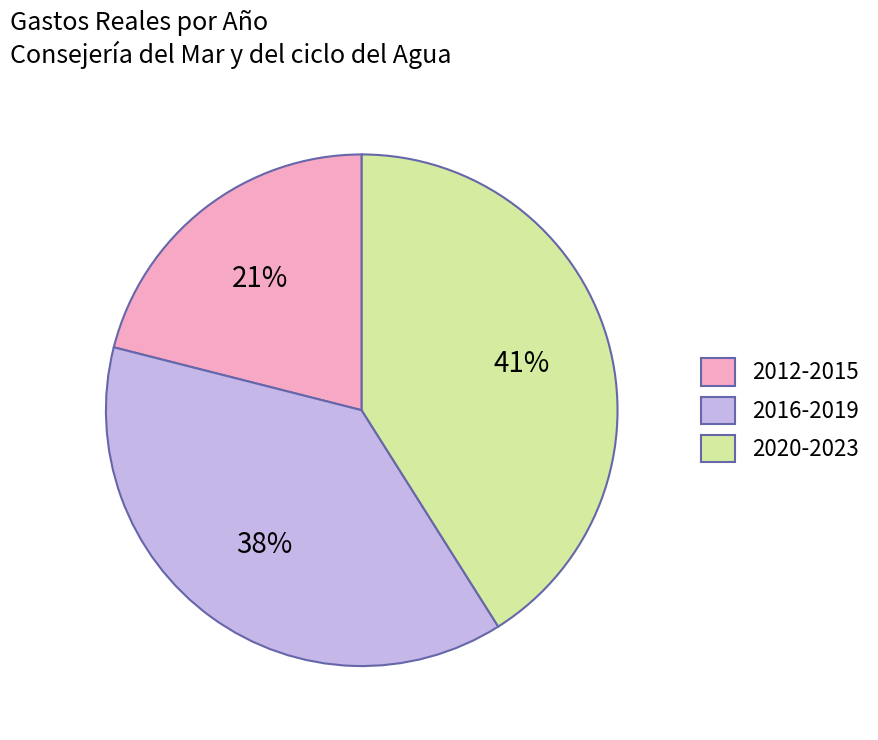

What percentage is the 2012-2015 slice, to the nearest percent?

21%